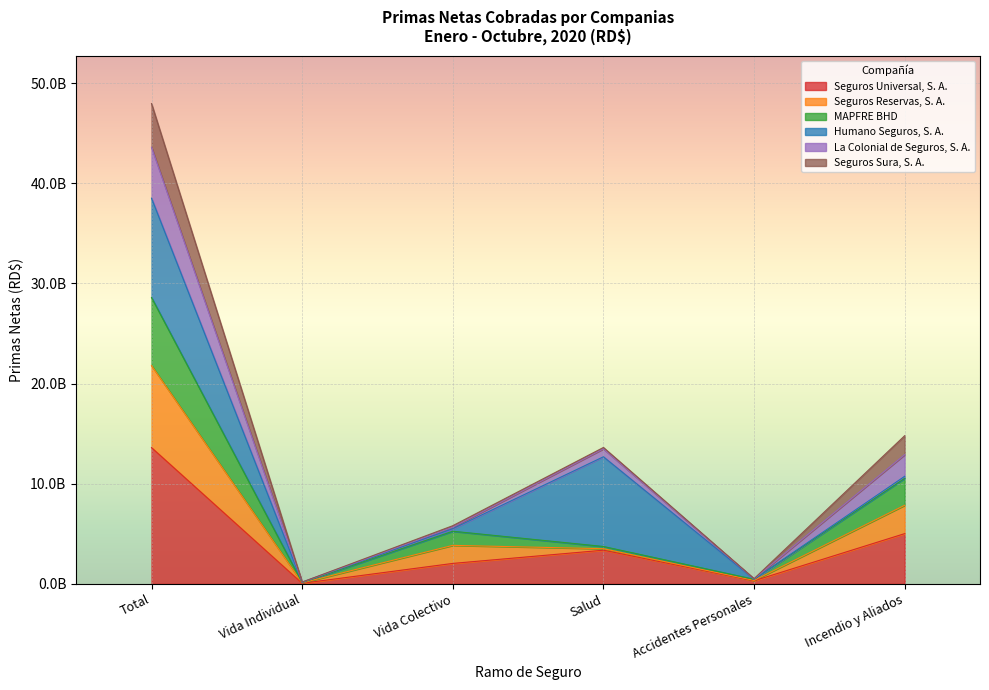

List the labels in order of MAPFRE BHD value, smallest first.

Vida Individual, Accidentes Personales, Salud, Vida Colectivo, Incendio y Aliados, Total